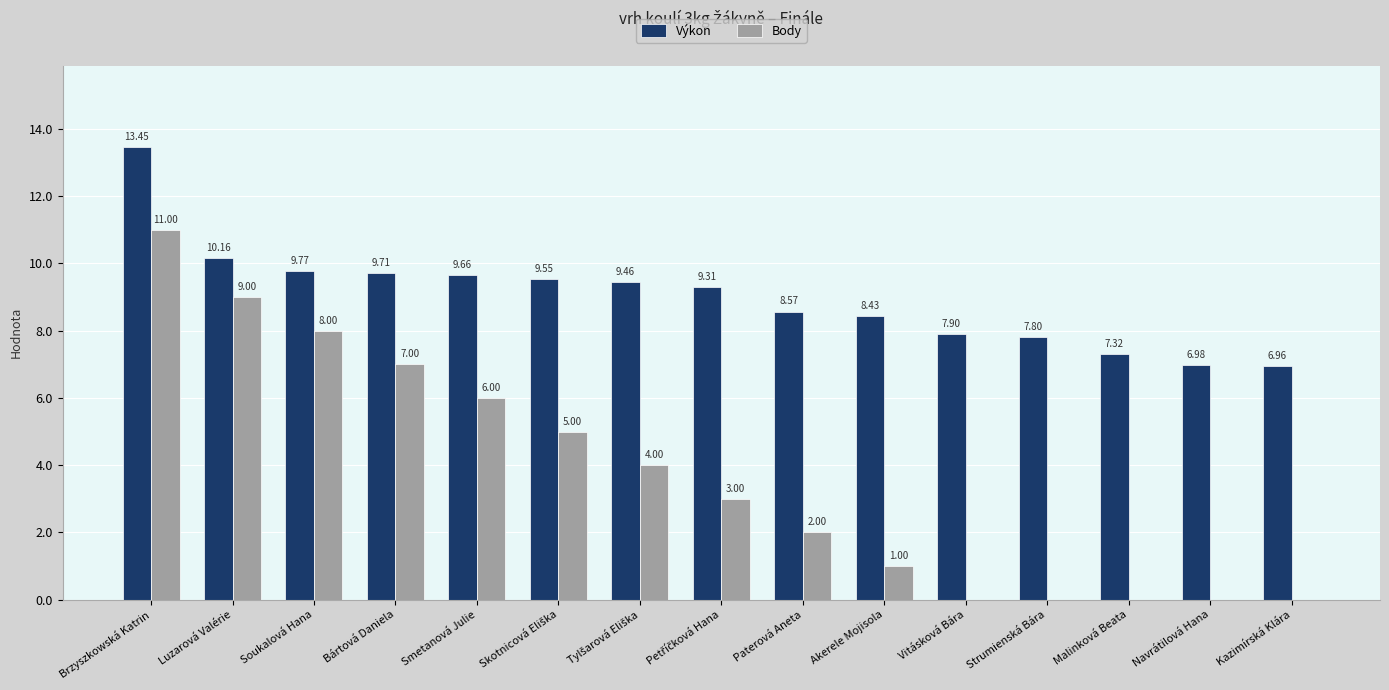

At which category does the chart reach its peak across all series?

Brzyszkowská Katrin